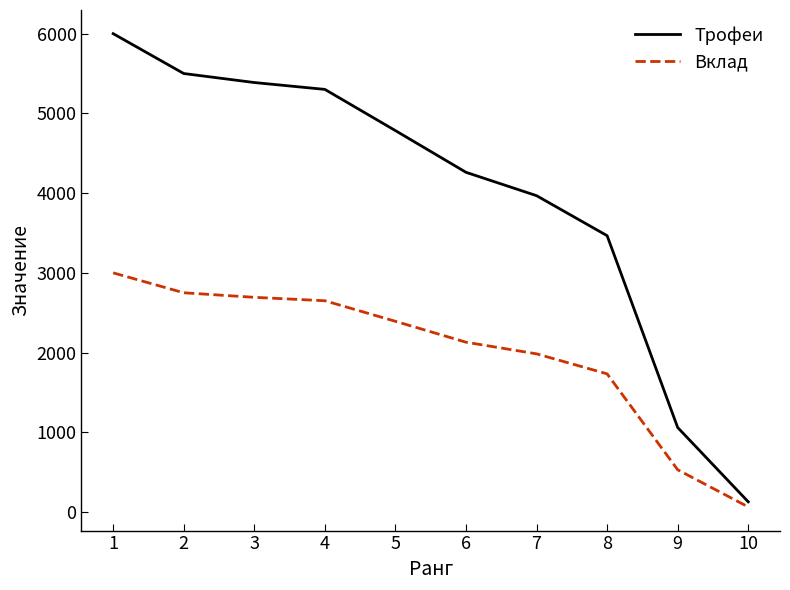

What is the difference between the highest and lowest values at 1?

3000